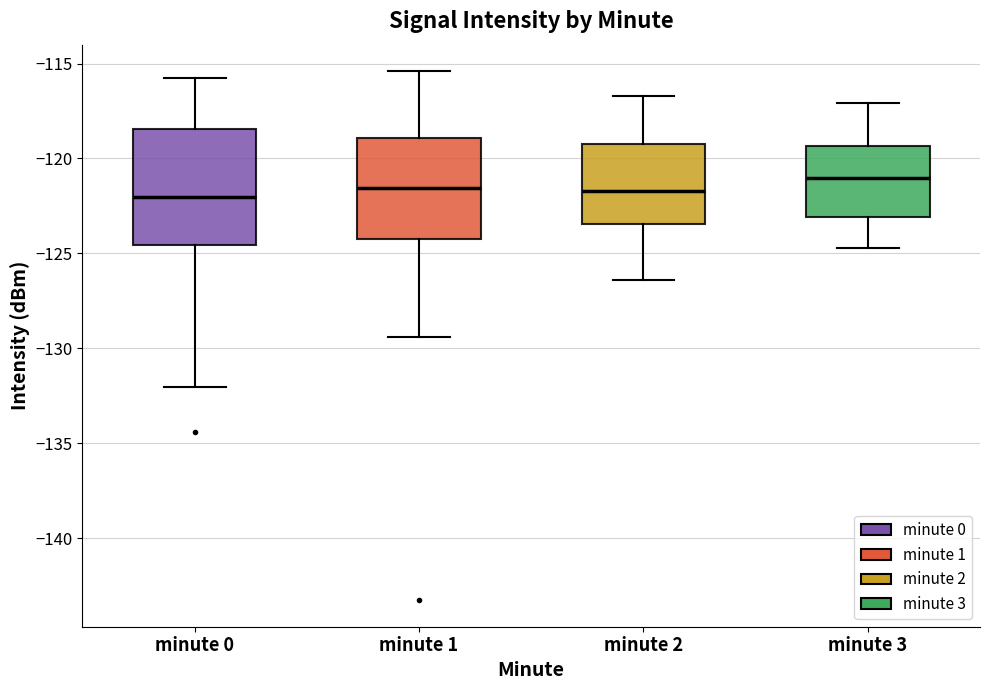

Reading left to right, read every box against the y-axis: the position of its median line, the range the box covers, and the ends of its whiskers. The values are not printed on the chart, so give them approximately, as read against the axis.

minute 0: median -122.0, box -124.5 to -118.5, whiskers -132.0 to -116.0
minute 1: median -121.5, box -124.0 to -119.0, whiskers -129.5 to -115.5
minute 2: median -121.5, box -123.5 to -119.0, whiskers -126.5 to -116.5
minute 3: median -121.0, box -123.0 to -119.5, whiskers -124.5 to -117.0